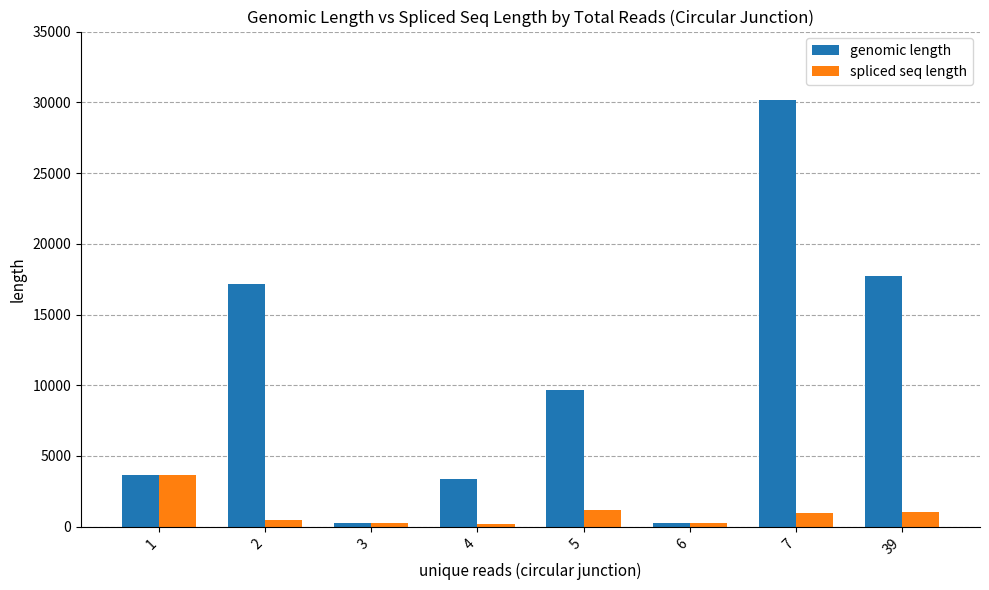

List the series in order of their overall mean, lowest first.

spliced seq length, genomic length